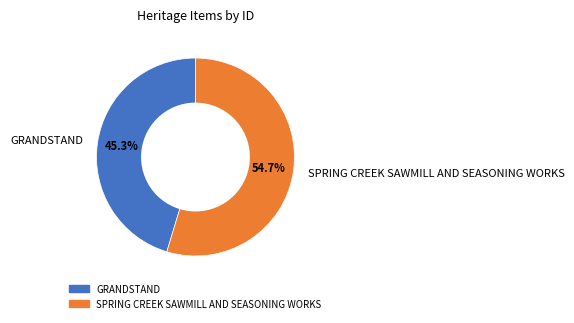

Is it true that SPRING CREEK SAWMILL AND SEASONING WORKS is 69% of the pie?

False